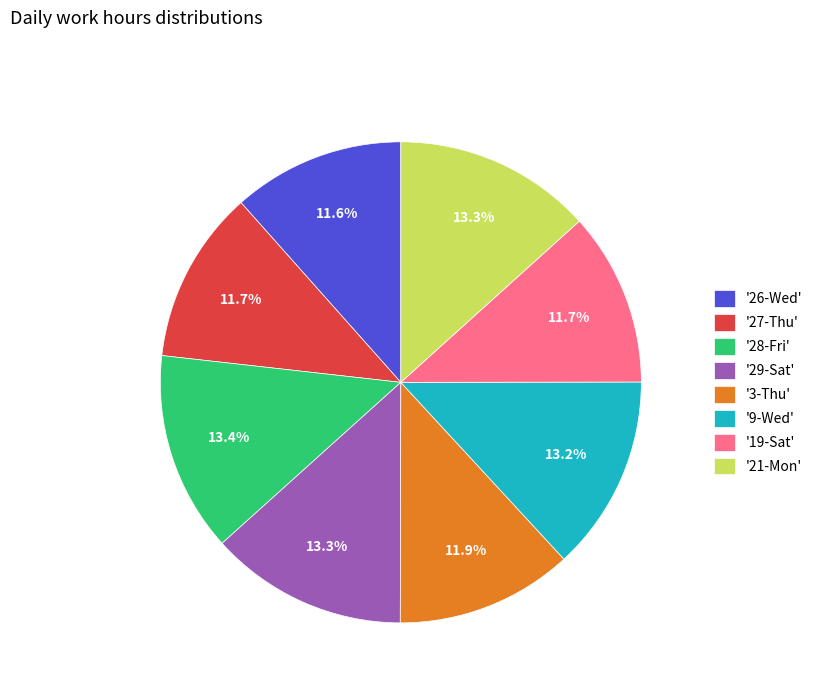

How much of the chart is everything except '28-Fri'?

86.6%